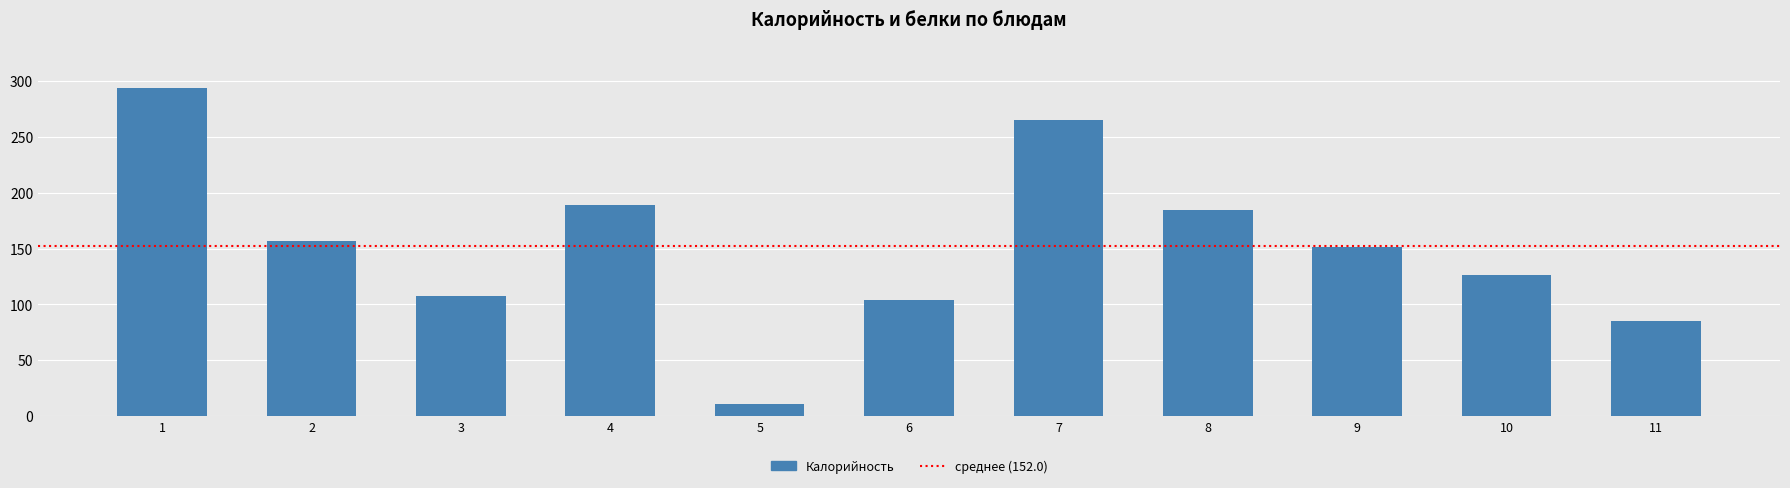

True or false: the data shows 183.4 at 7.

False